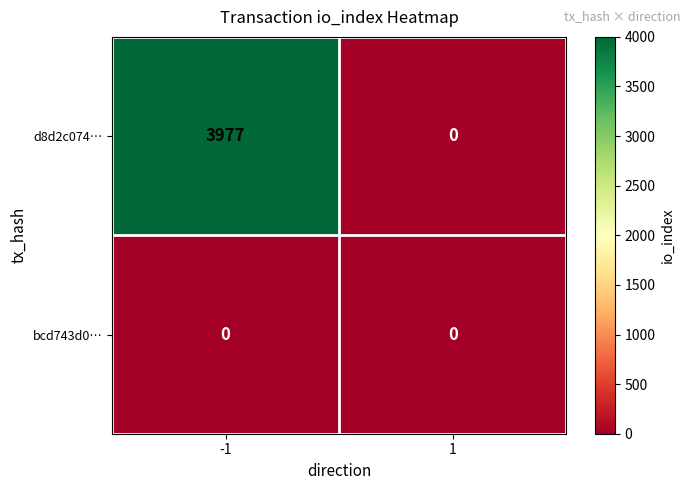

Reading left to right, extract all data points from this chart.

d8d2c074…: 3977	0
bcd743d0…: 0	0